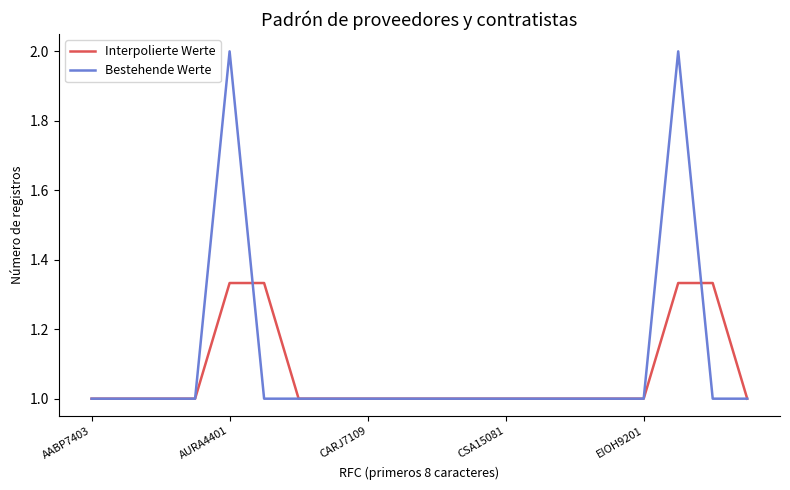

What is the smallest value displayed?

1.0